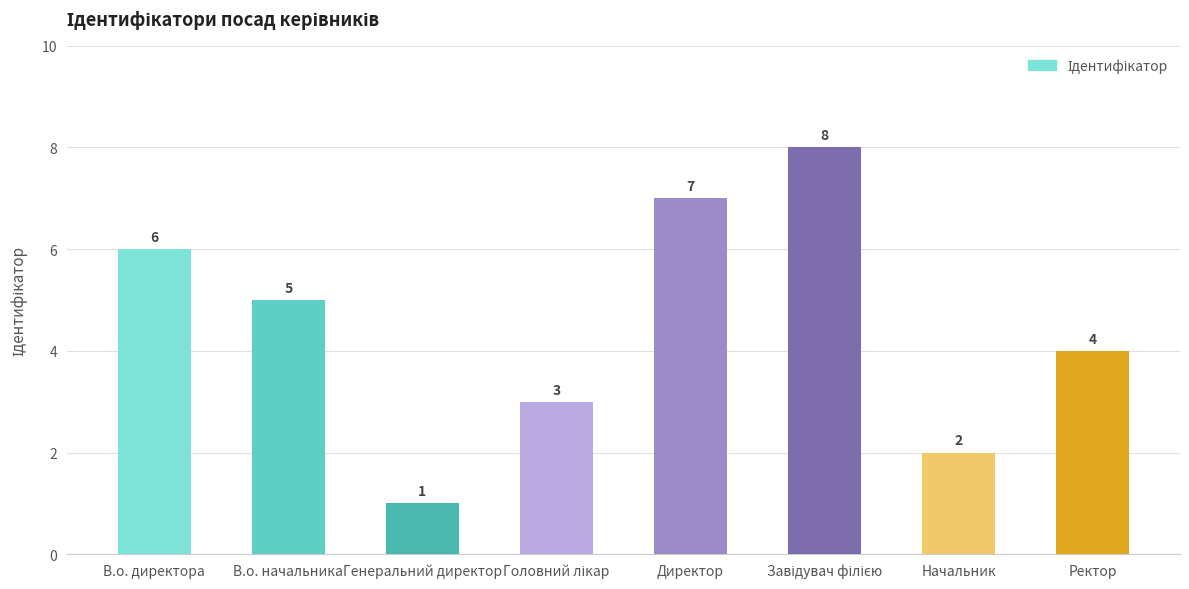

What is the label of the 3rd bar from the left?

Генеральний директор